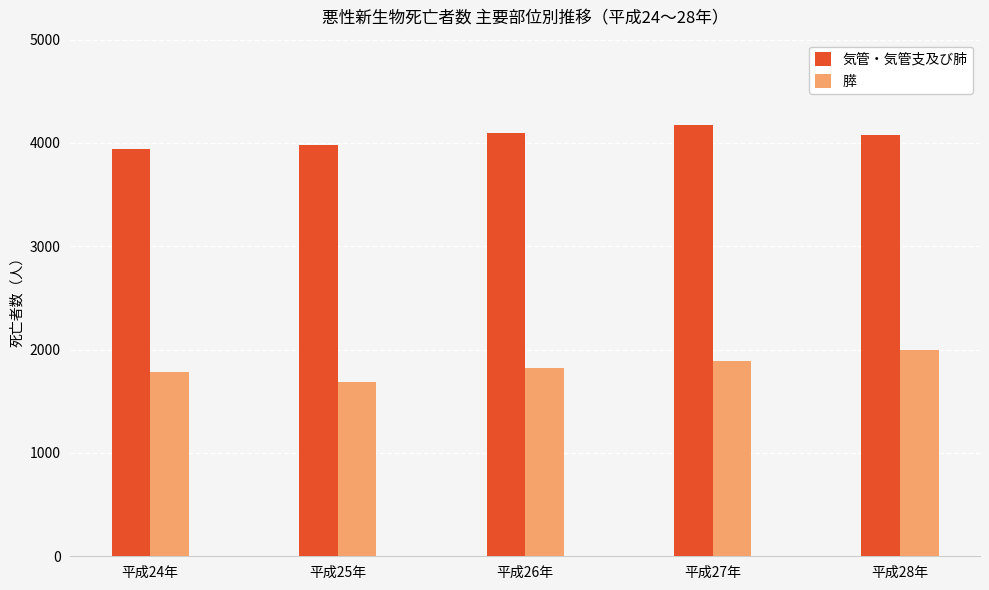

Between 平成24年 and 平成26年, which series saw the biggest shift?

気管・気管支及び肺